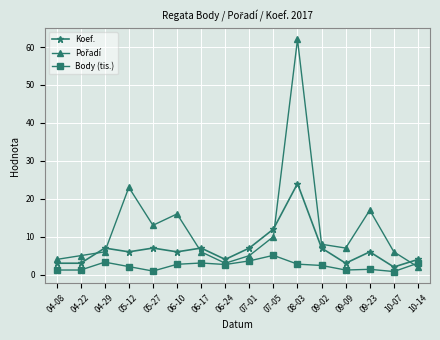

What is the total value across all series at 10-14?

9.0